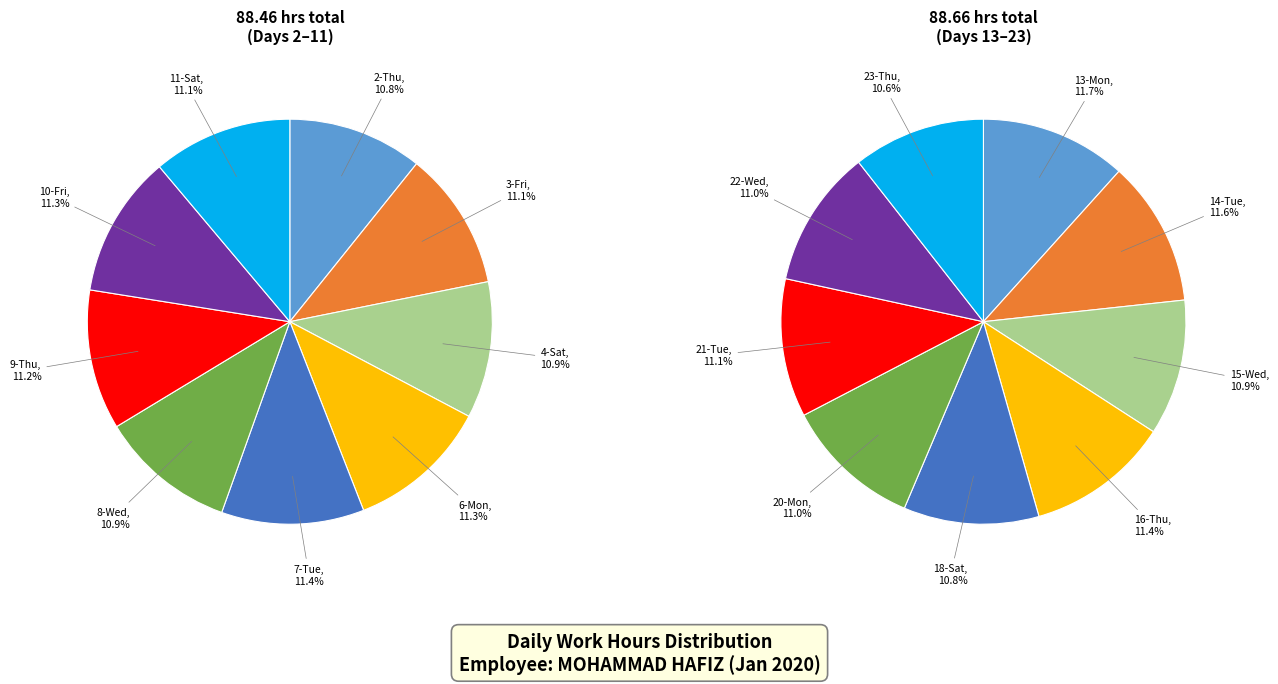

How many segments does this pie chart have?

18